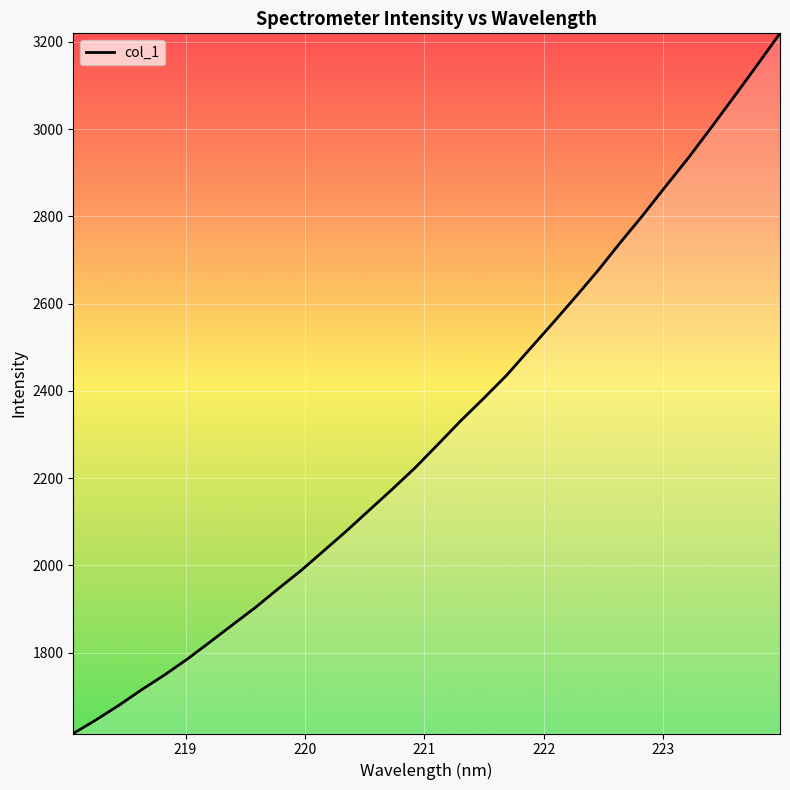

How many lines are shown in the chart?

1